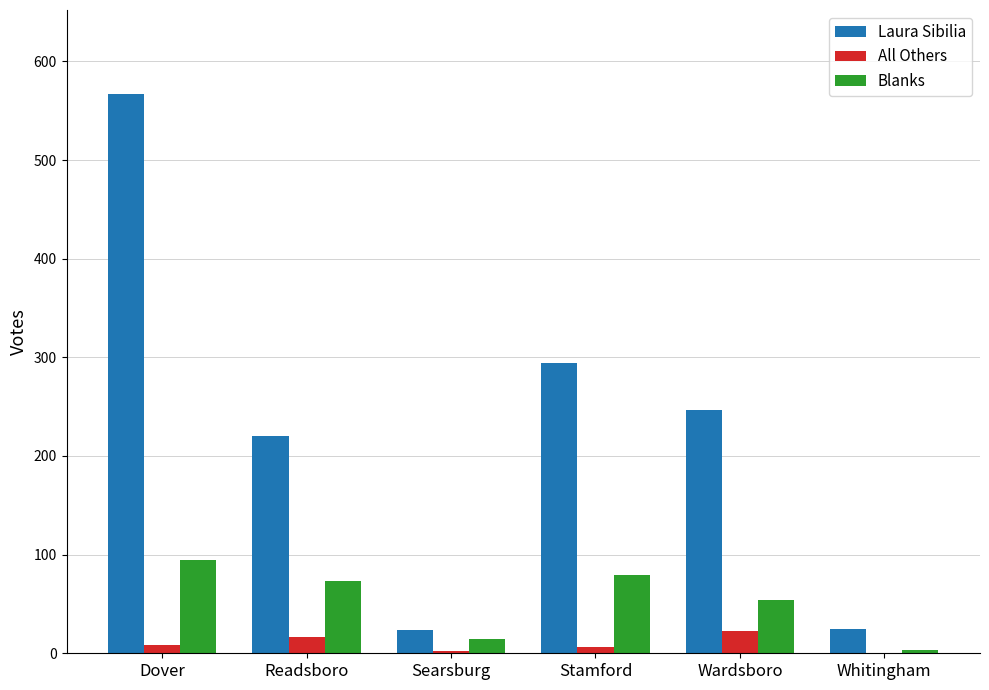

Between Wardsboro and Whitingham, which series saw the biggest shift?

Laura Sibilia